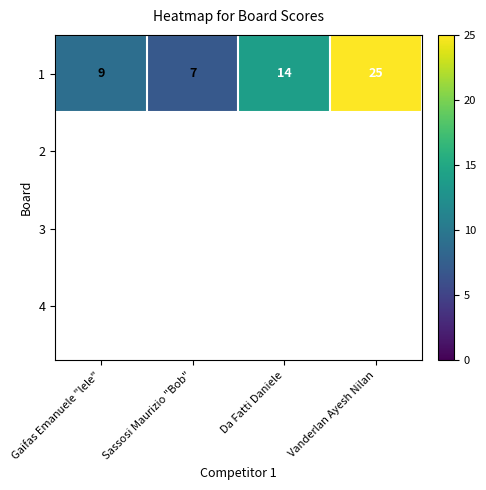

How many data points are less than 14?

2